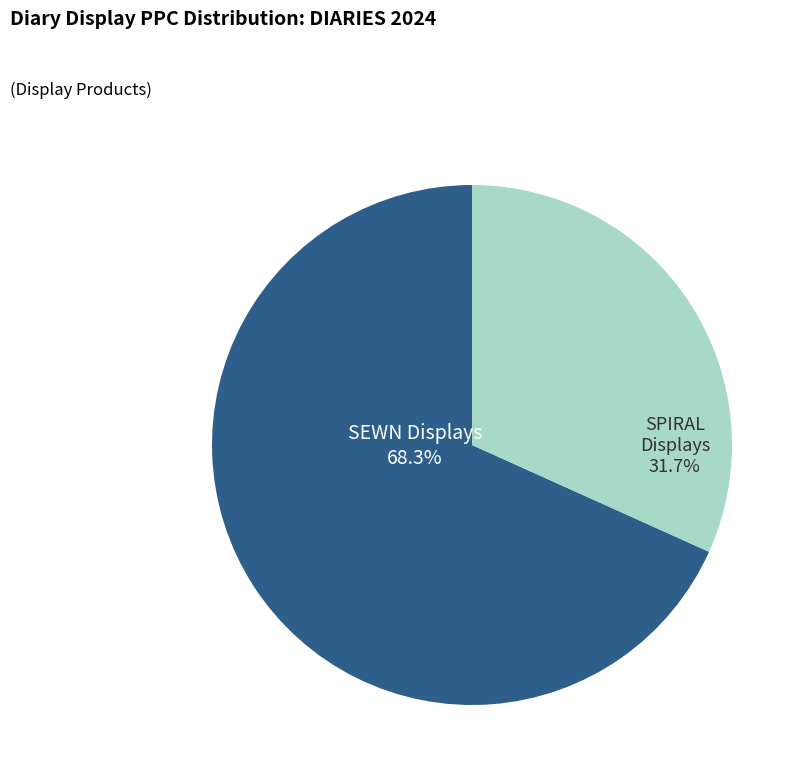

Does any single category account for the majority?

Yes